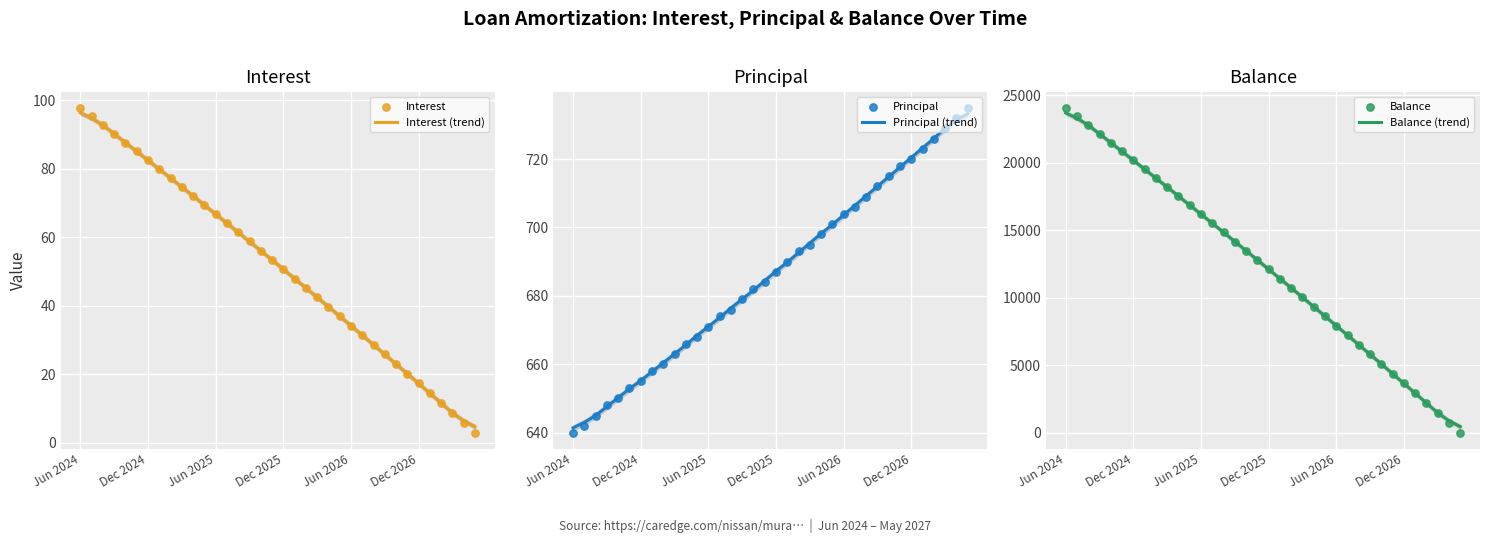

Which series reaches the minimum Y coordinate?

Balance